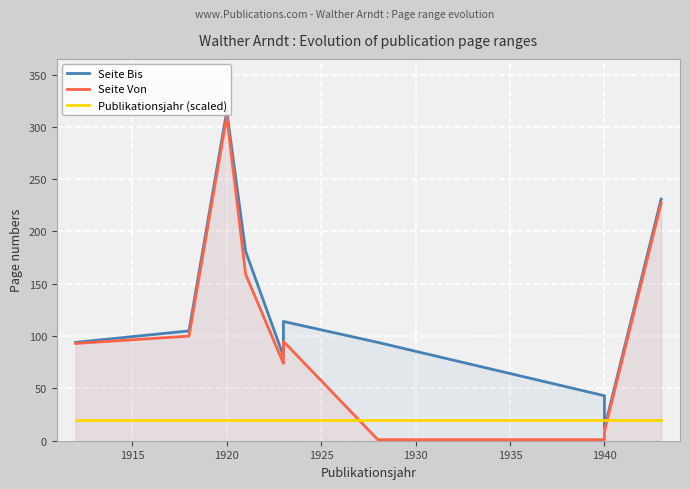

Where is the first local maximum for Seite Bis?

1920